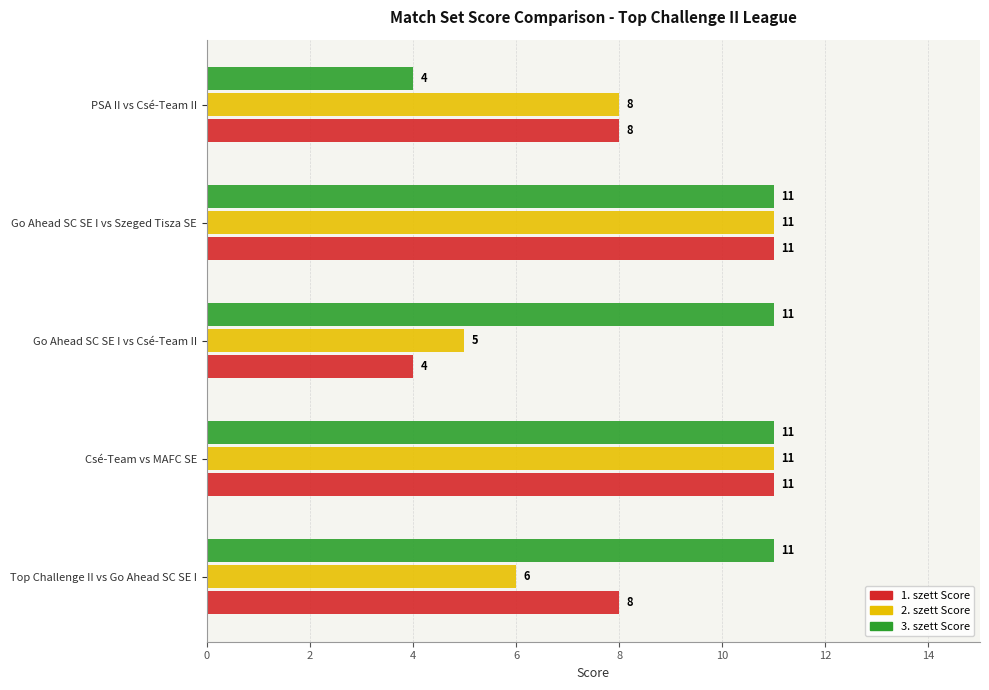

What is the minimum value shown in the chart?

4